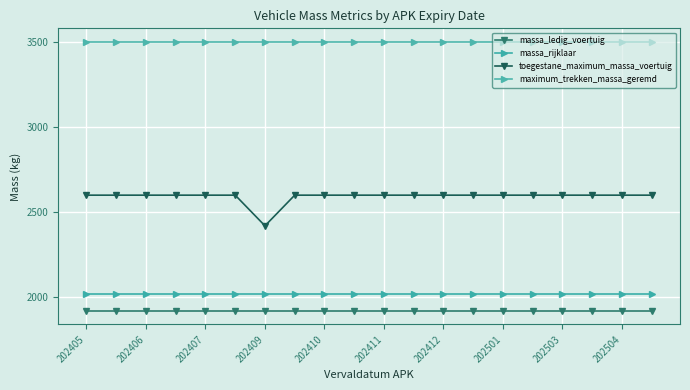

How many distinct data groups are displayed?

4